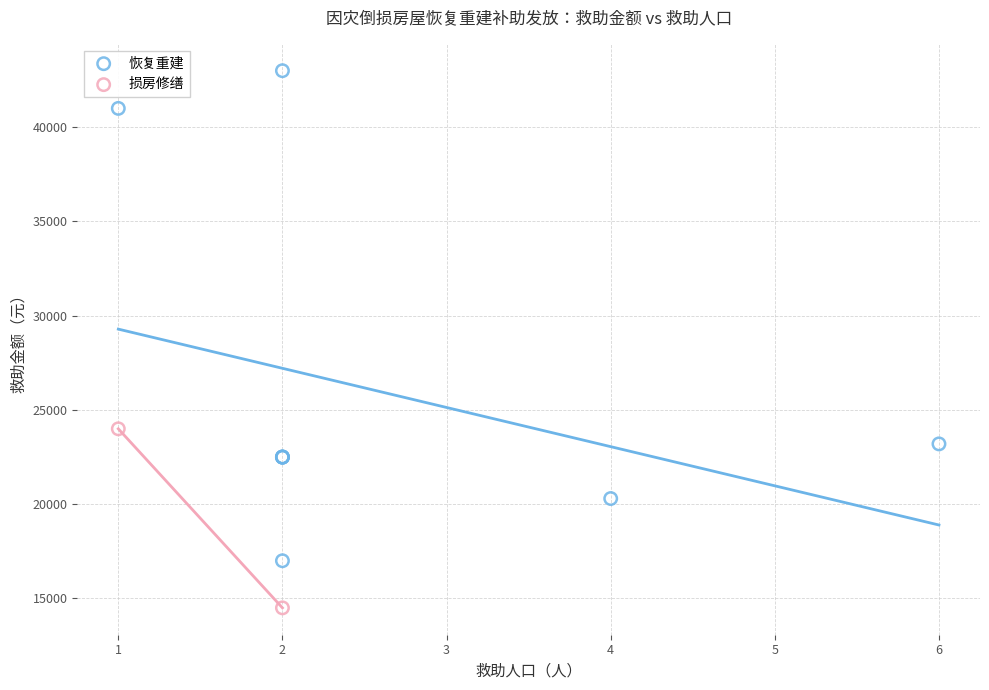

Which series reaches the minimum Y coordinate?

损房修缮